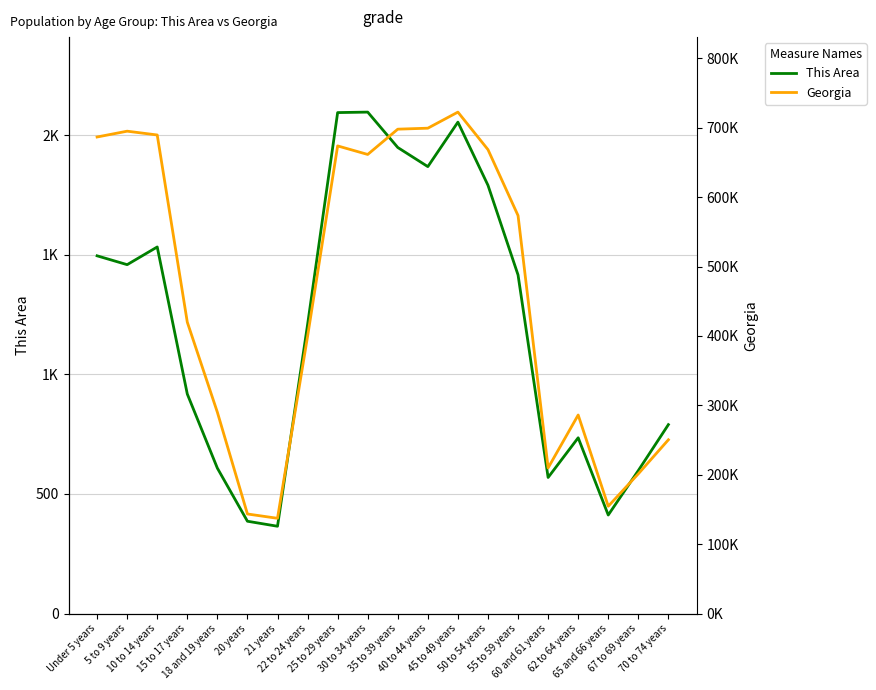

What is the difference between the Georgia values at 20 years and 22 to 24 years?

255887